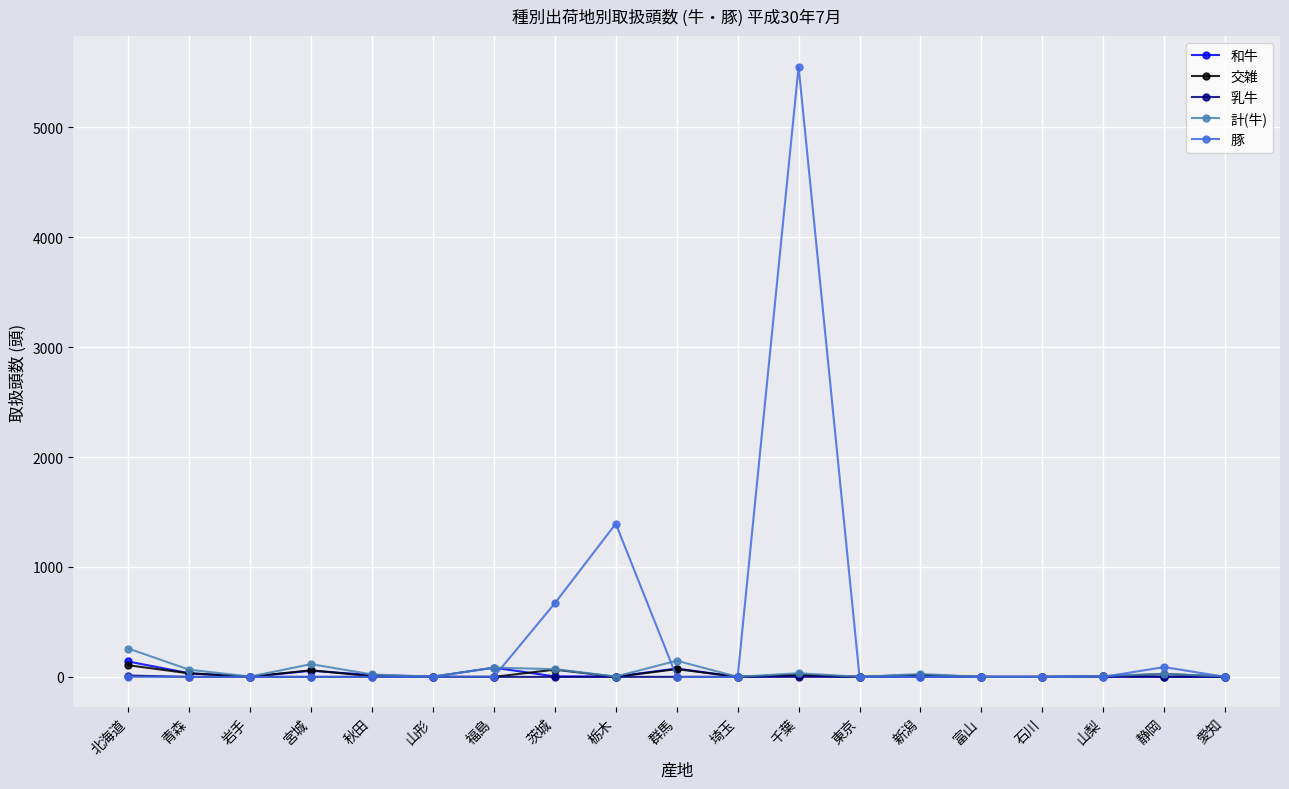

At which label does 交雑 first exceed 4?

北海道